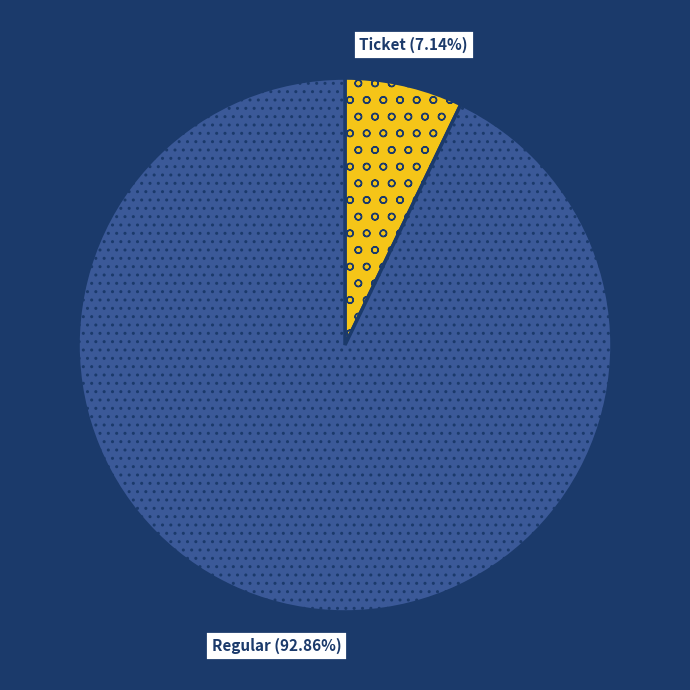

Is there any slice that represents more than half of the pie?

Yes